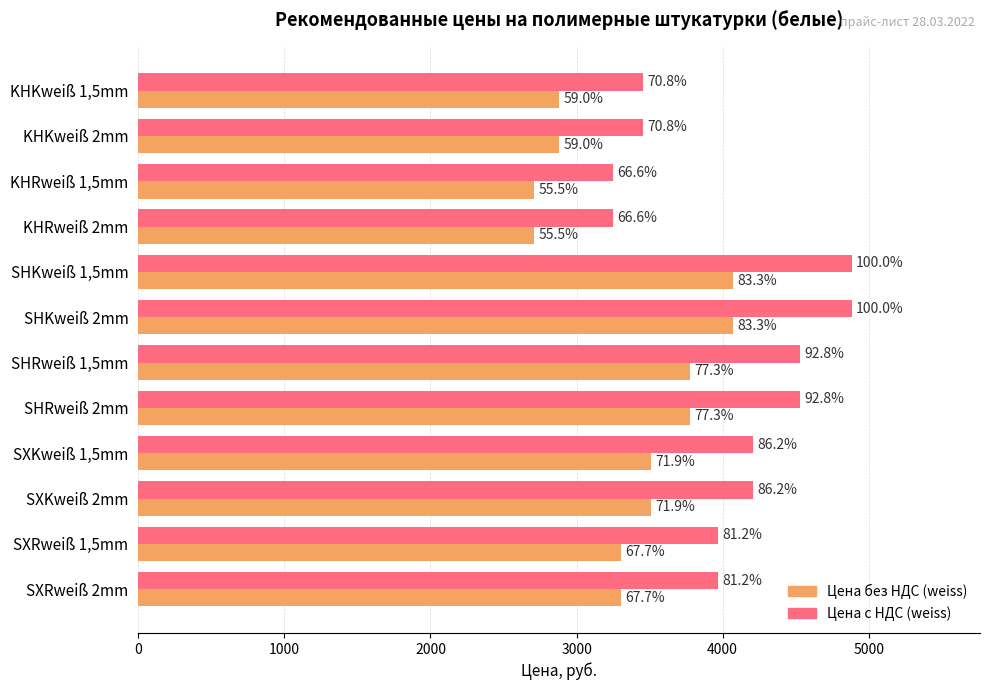

Reading left to right, extract all data points from this chart.

Цена без НДС (weiss): 2881.4	2881.4	2708.6	2708.6	4068.6	4068.6	3775.7	3775.7	3508.6	3508.6	3305.7	3305.7
Цена с НДС (weiss): 3457.7	3457.7	3250.3	3250.3	4882.3	4882.3	4530.9	4530.9	4210.3	4210.3	3966.8	3966.8